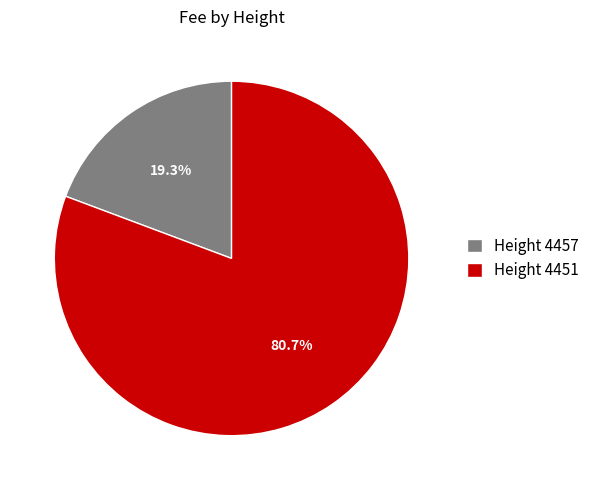

How much of the chart is everything except Height 4451?

19.3%